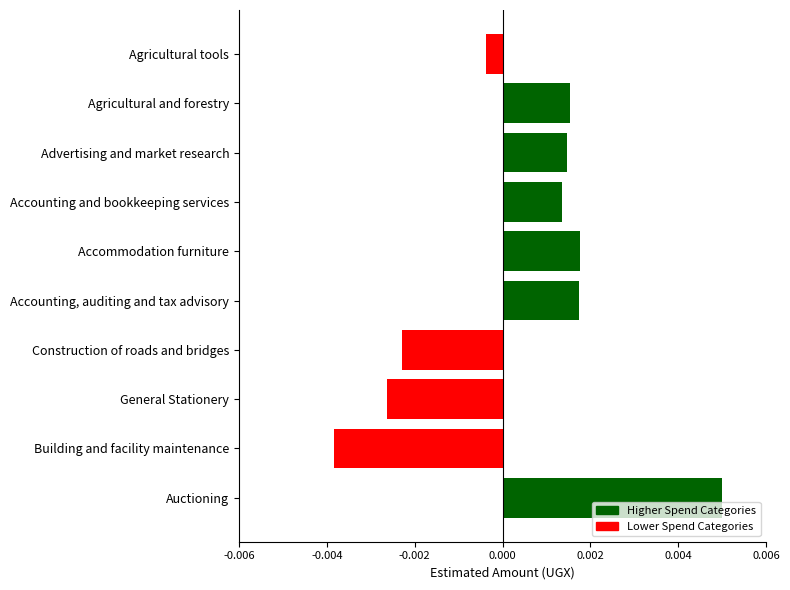

How many values exceed 0?

6